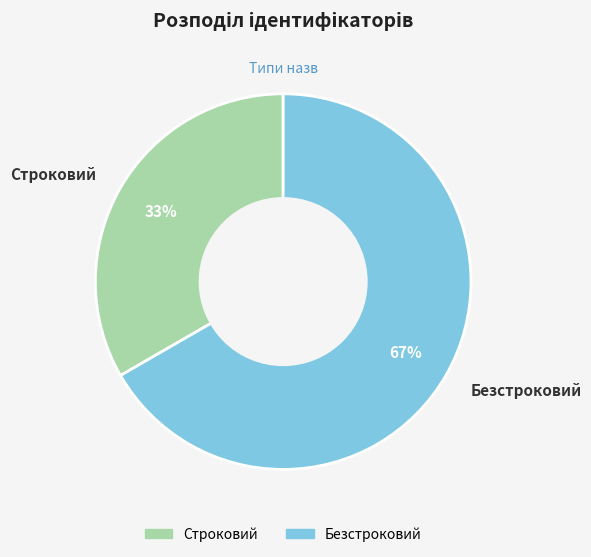

Rank the categories by value from lowest to highest.

Строковий, Безстроковий